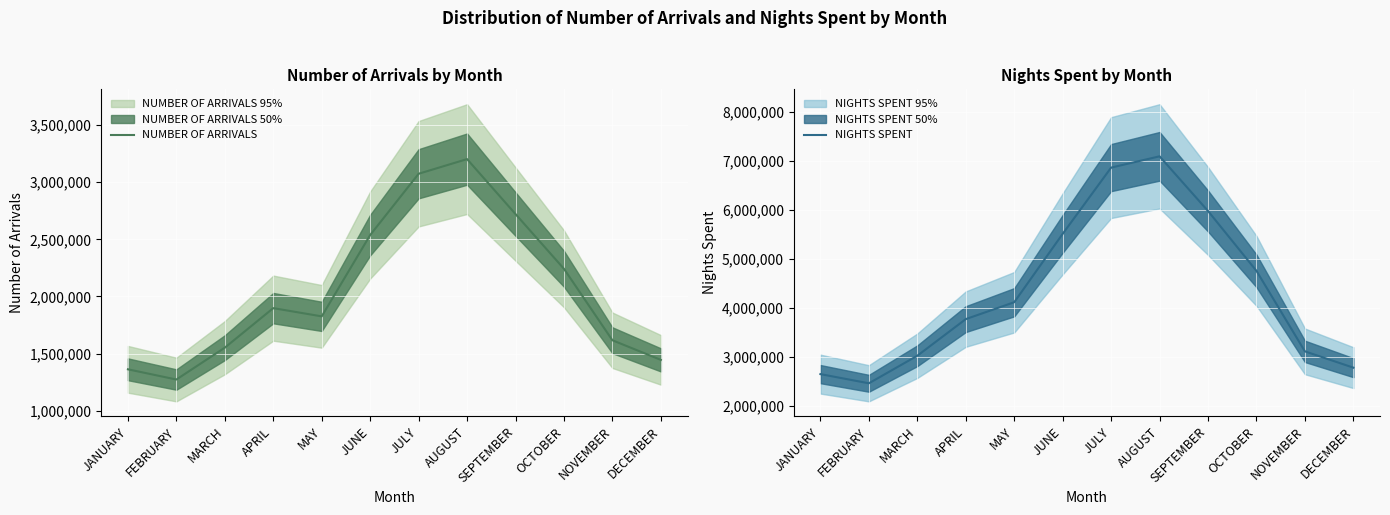

Which category has the lowest value in the NIGHTS SPENT series?

FEBRUARY